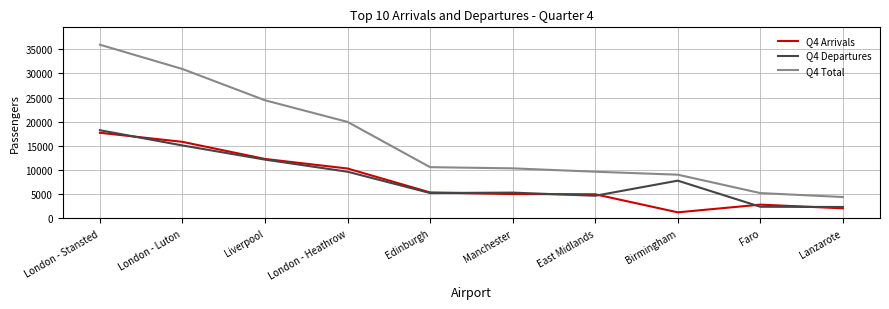

Is the value of Q4 Total at Birmingham greater than the value of Q4 Departures at Lanzarote?

Yes